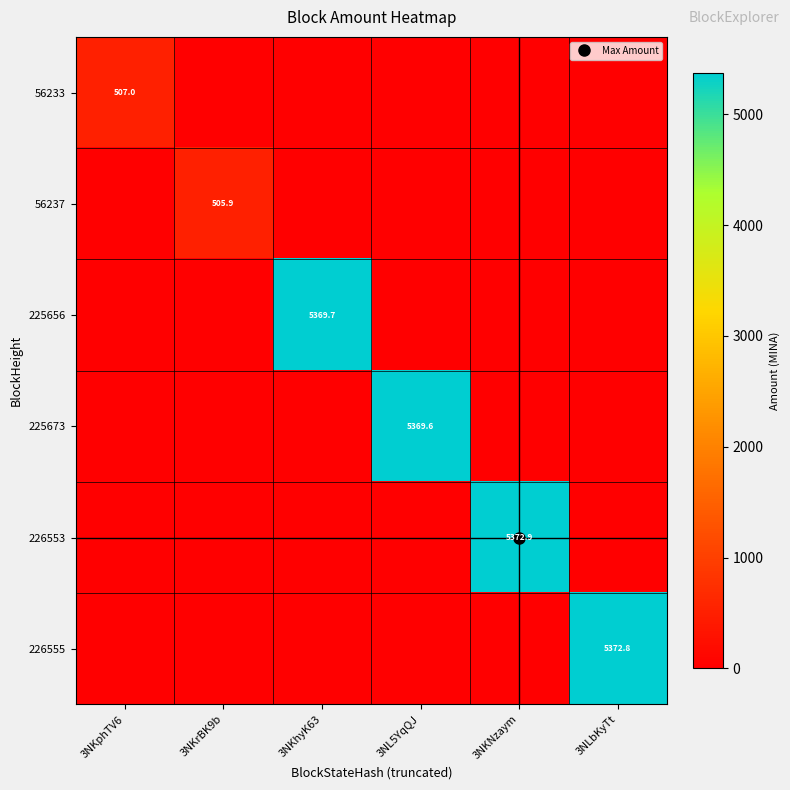

What is the total value across all series at 3NL5YqQJ?

5369.6